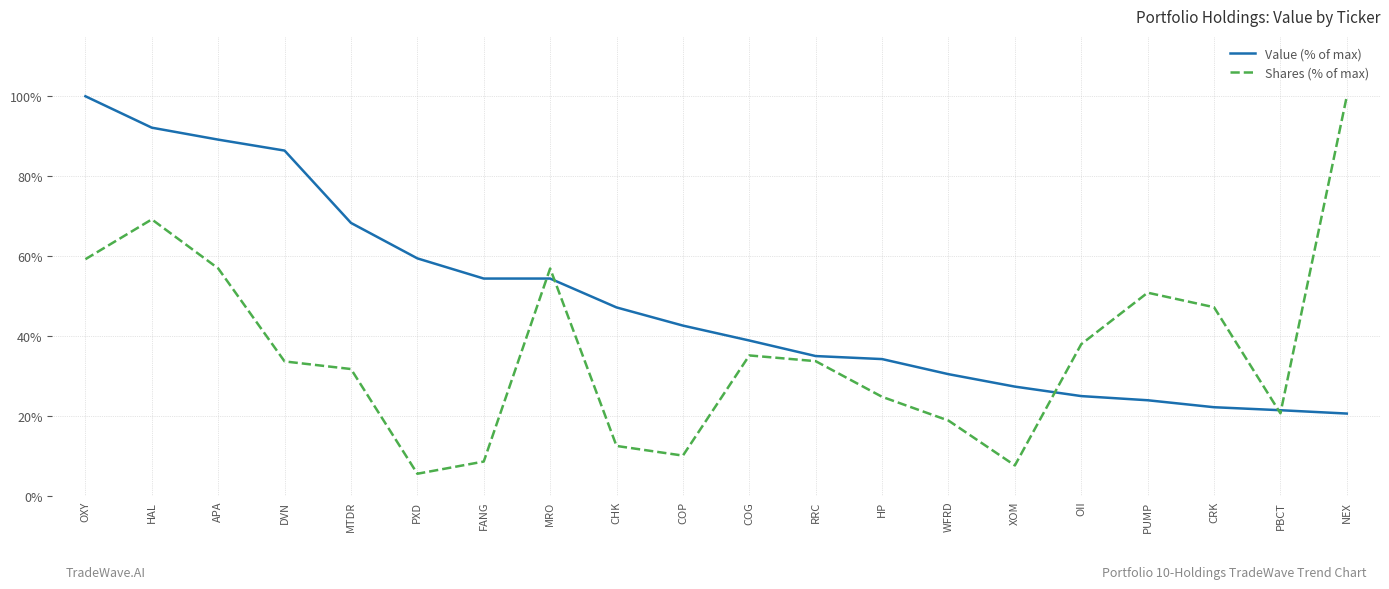

Which category has the highest value in the Shares (% of max) series?

NEX